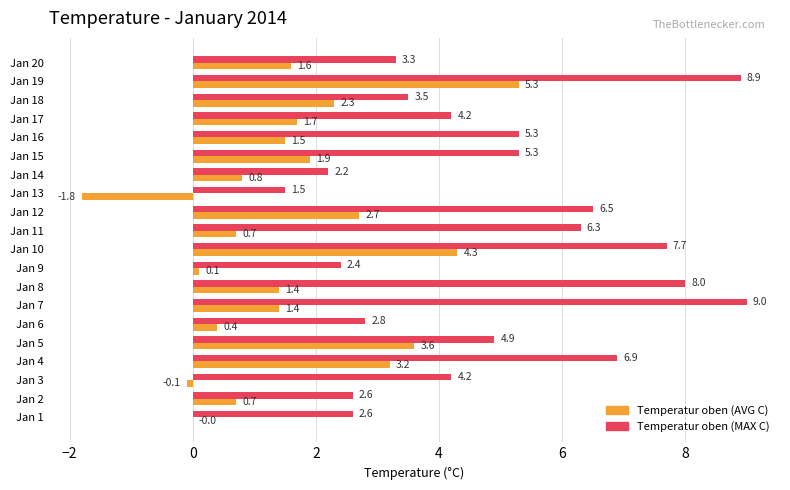

How many data points does each series have?

20